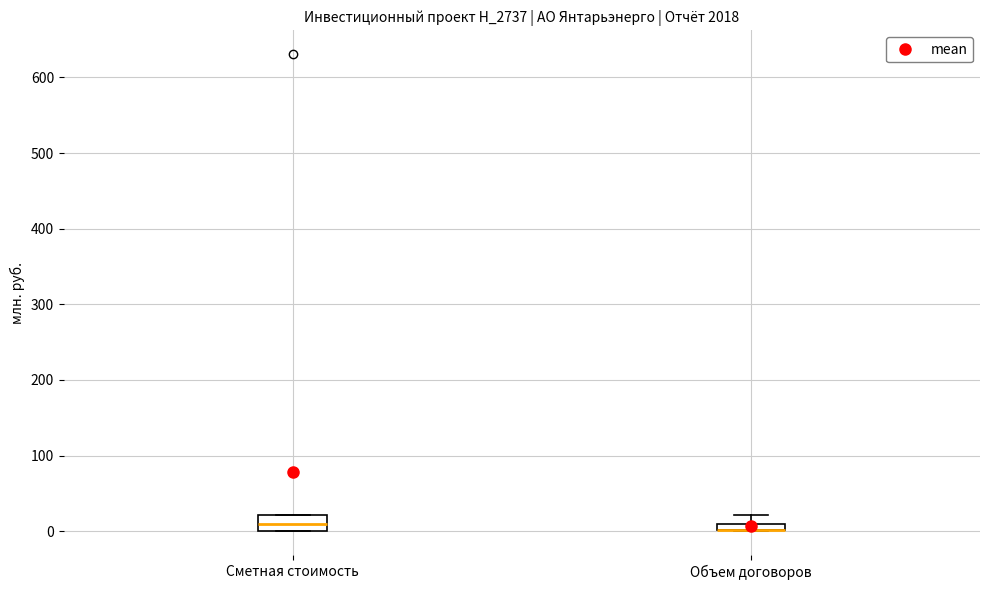

Which box is the tallest, from its lower edge to its upper edge?

Сметная стоимость